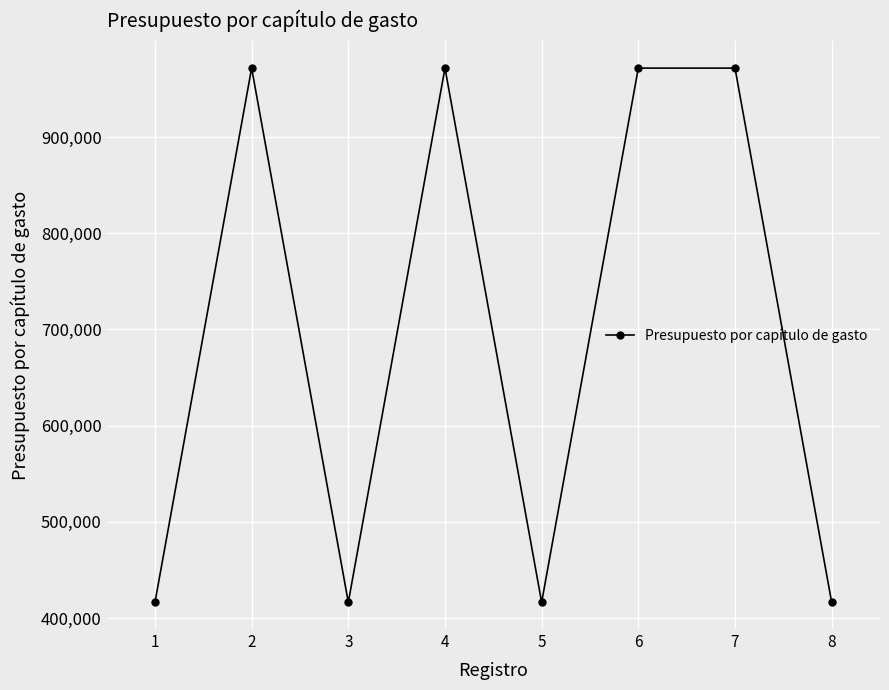

What is the difference between the values at 6 and 8?

555252